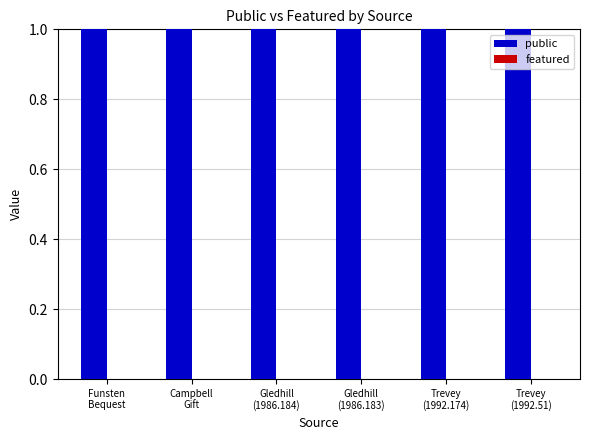

Between Trevey
(1992.51) and Campbell
Gift, which is larger?

Trevey
(1992.51)